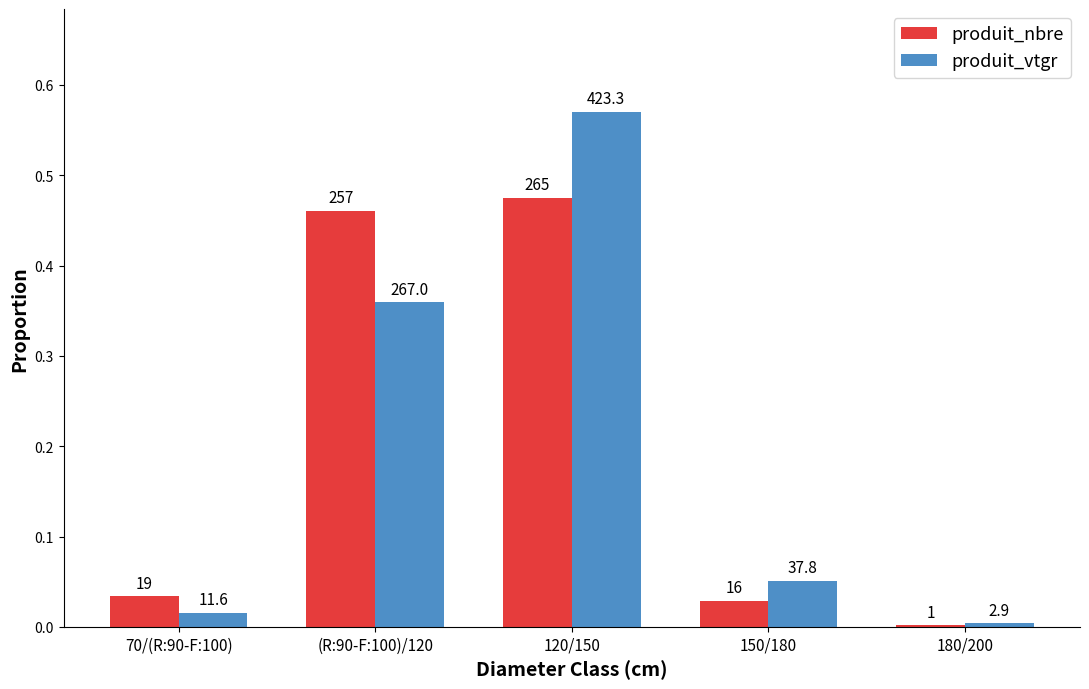

What is the difference between the produit_vtgr values at 70/(R:90-F:100) and 120/150?

0.6